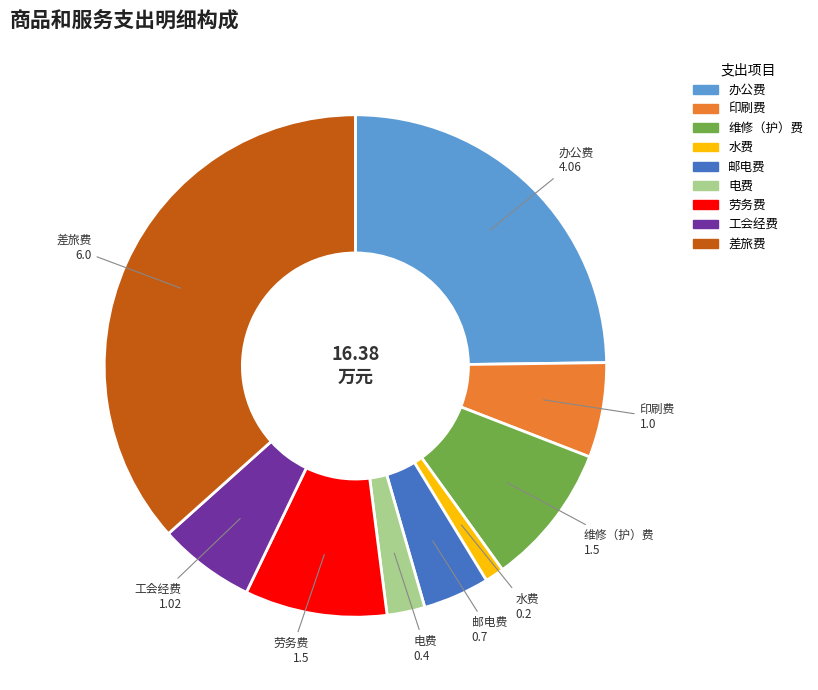

Combined, do 电费 and 维修（护）费 account for over 50%?

No